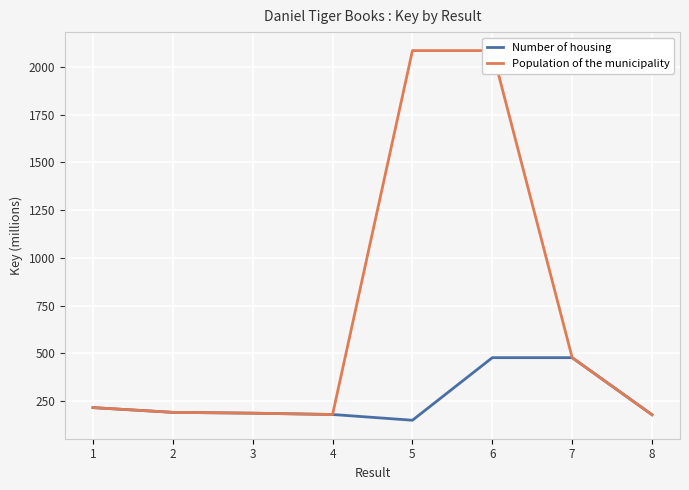

Reading right to left, what are all the values shown in this chart?

Number of housing: 178.8	477.6	477.6	150.0	180.1	187.0	191.3	216.2
Population of the municipality: 178.8	477.6	2084.8	2084.8	180.1	187.0	191.3	216.2